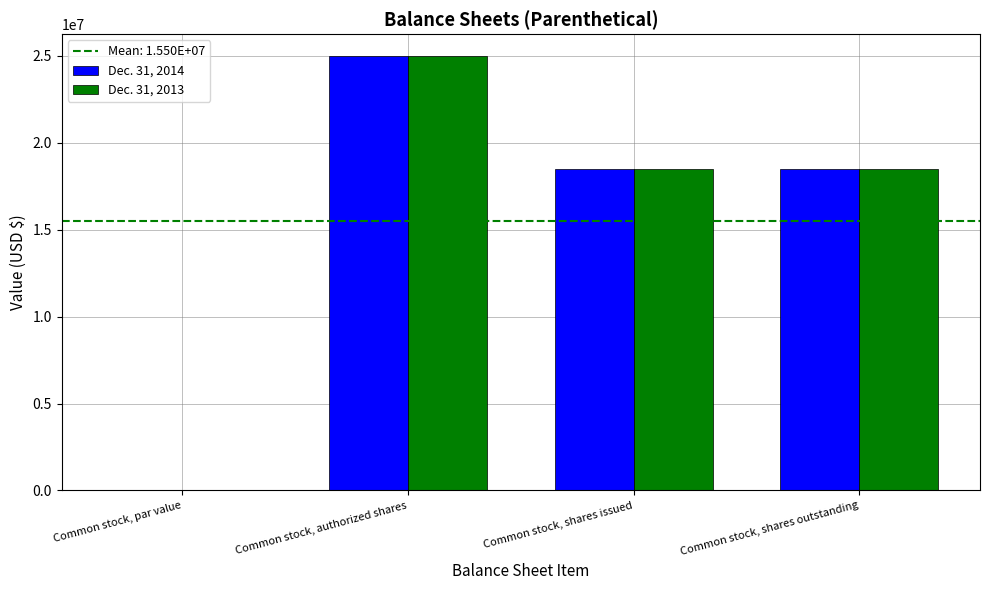

What is the total value across all series at Common stock, authorized shares?

50000000.0